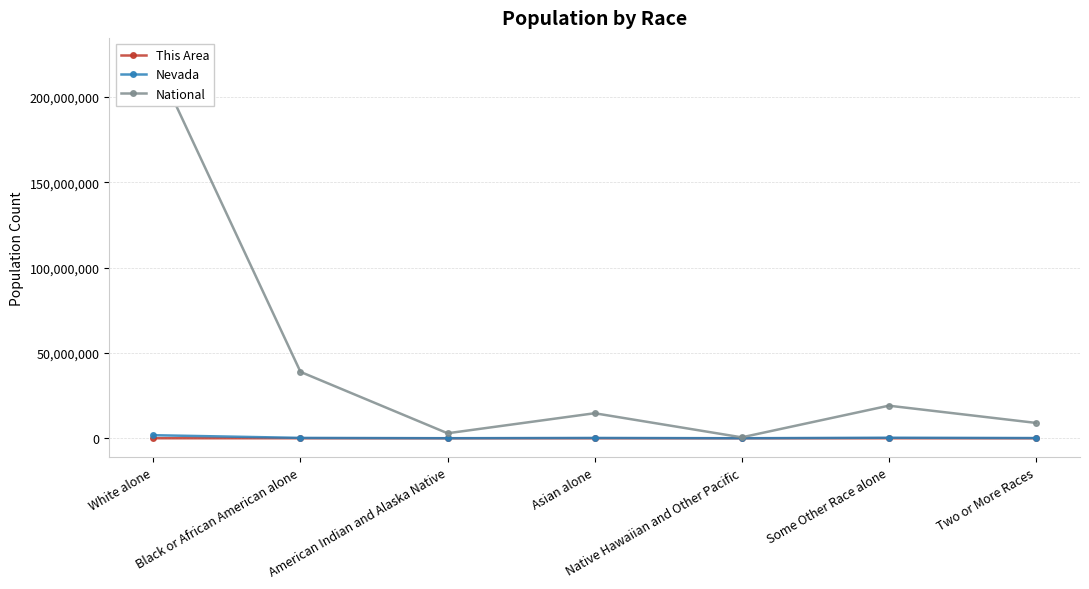

How many interior local peaks does the Nevada series have?

2